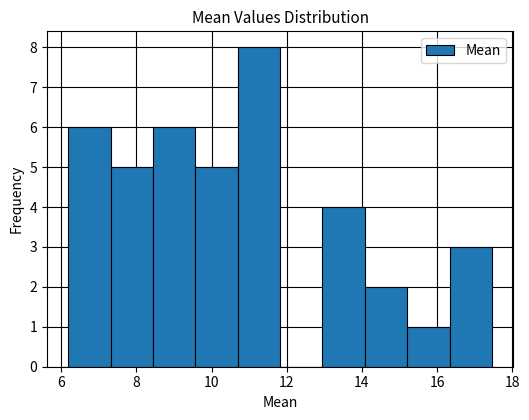

Over which range of the x-axis is the bar tallest?

10.6 to 11.8